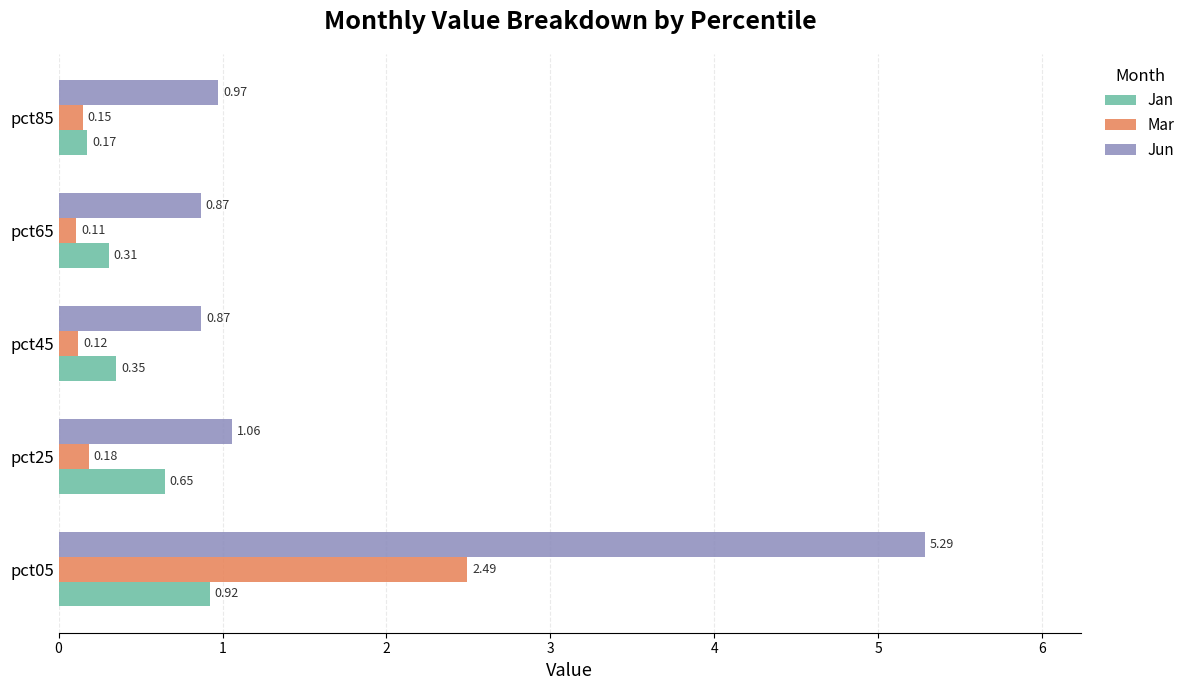

Count the number of data series in this chart.

3